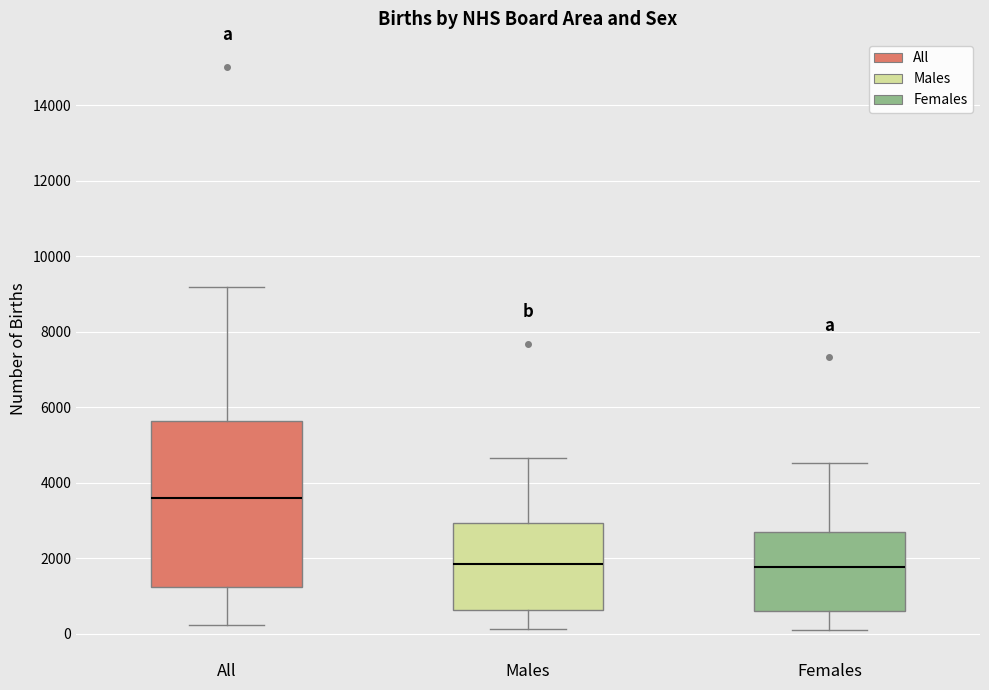

Comparing the boxes themselves (not the whiskers), which one is the tallest?

All